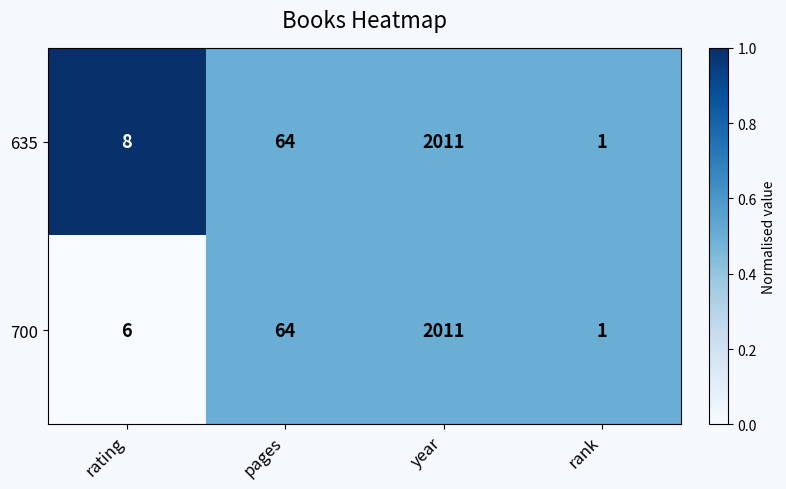

What is the approximate value of 700 at pages?

64